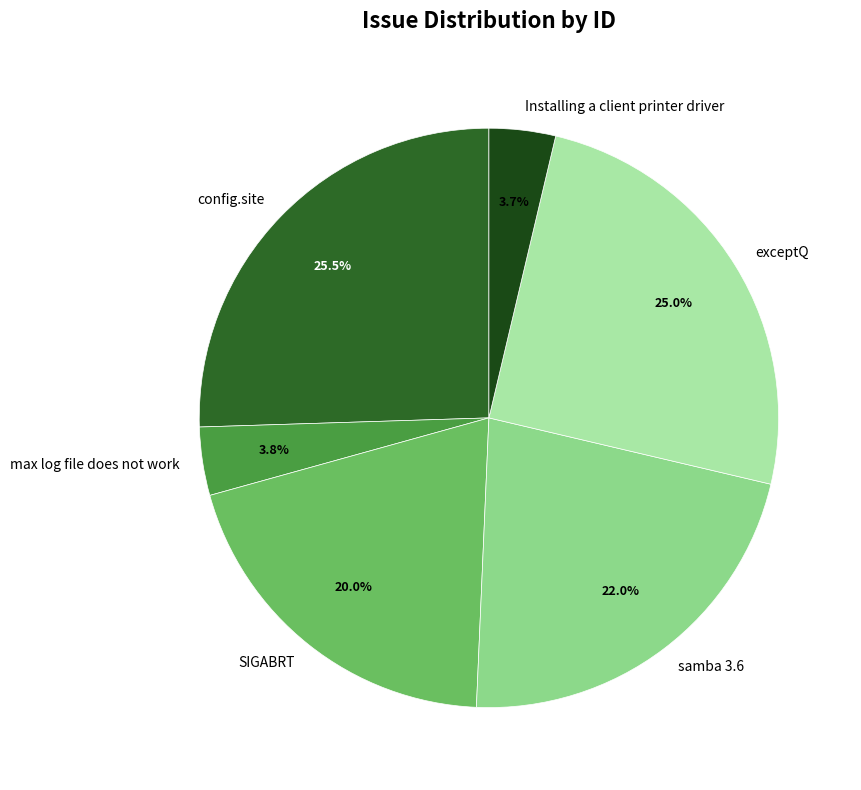

Between max log file does not work and exceptQ, which is larger?

exceptQ